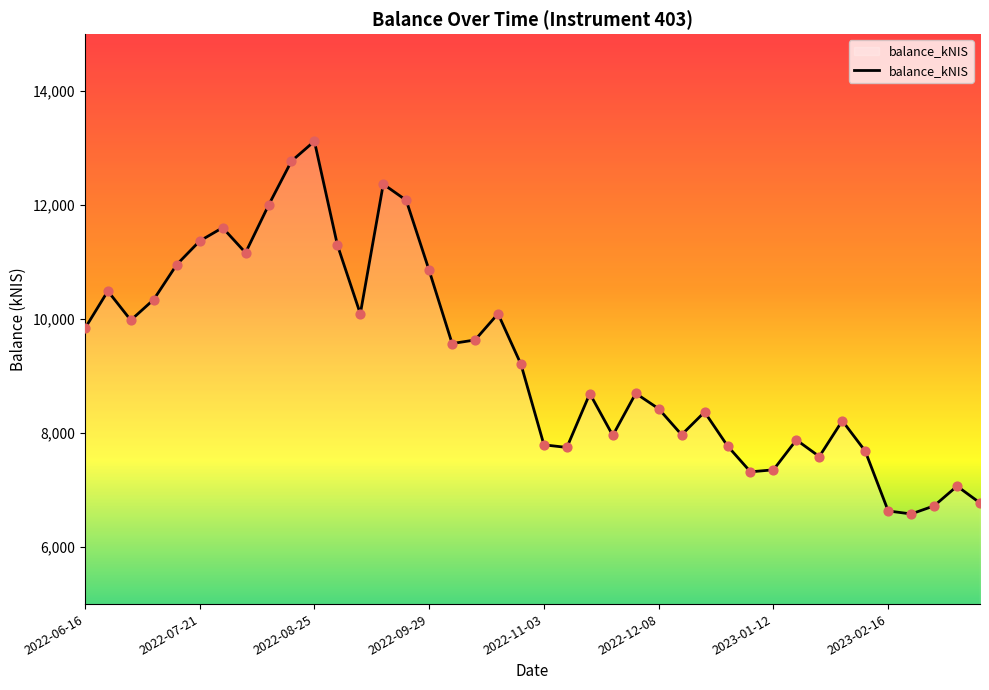

What is the greatest value displayed?

13121.3